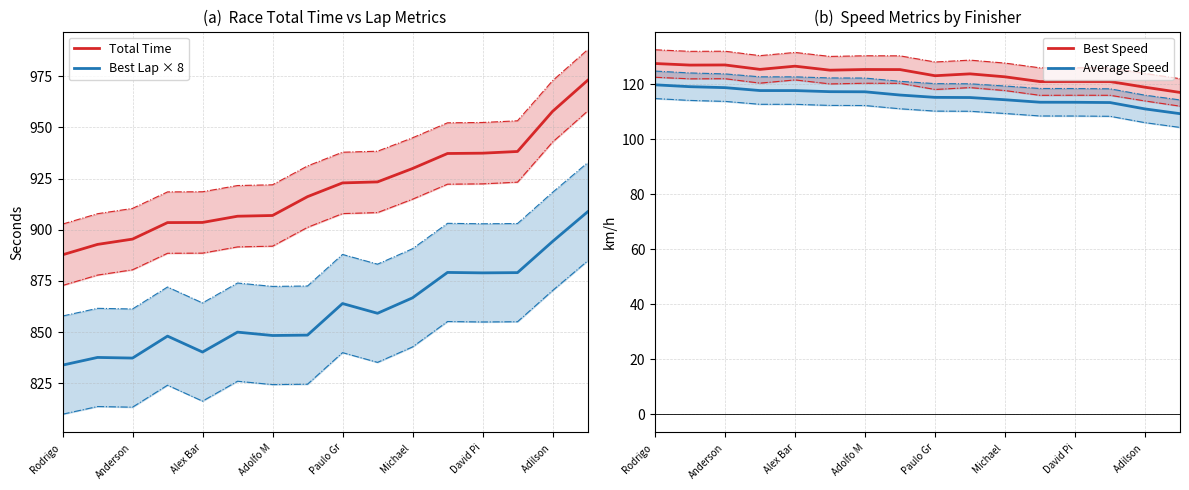

The Best Lap × 8 series shows 520.4 at David Pi. True or false?

False